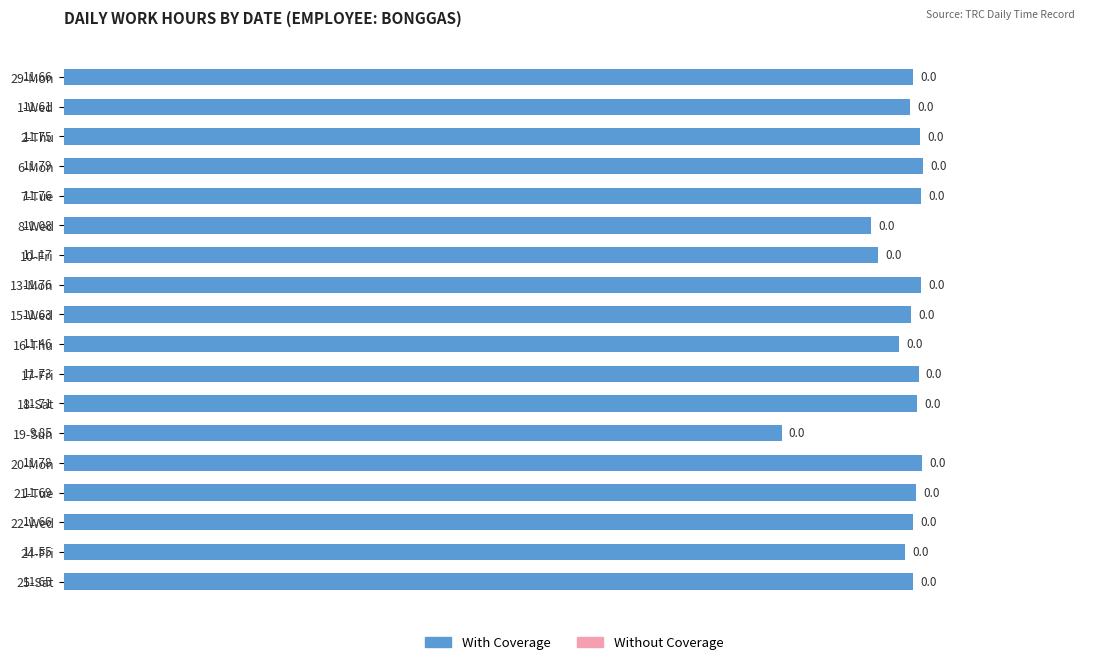

Approximately how many times larger is the value at 24-Fri compared to 20-Mon?

1.0